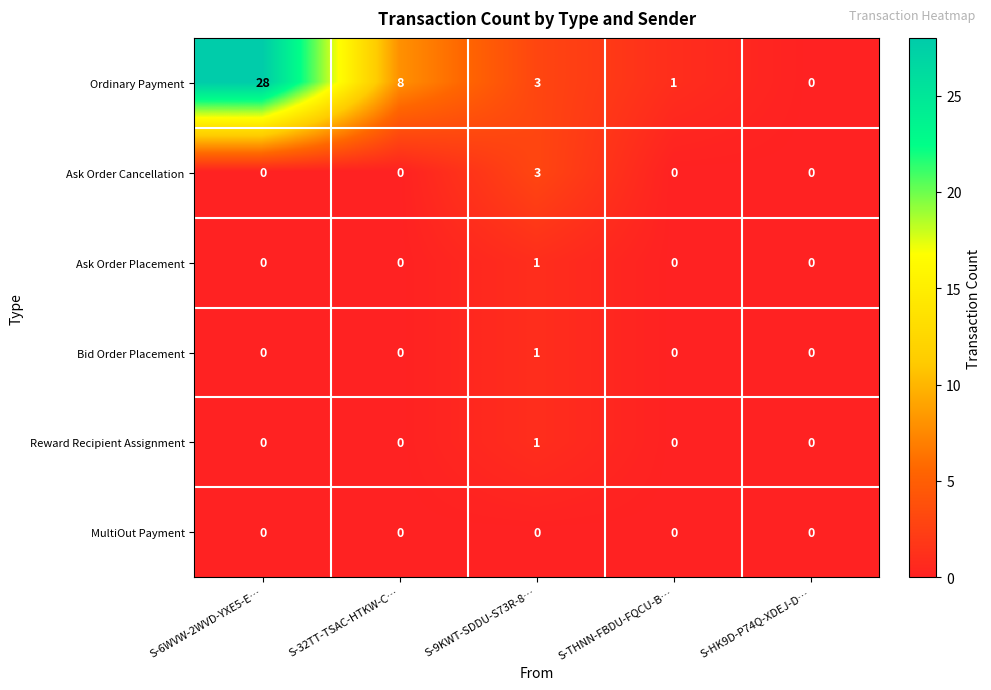

Reading left to right, list all the values displayed in this chart.

Ordinary Payment: S-6WVW-2WVD-YXE5-E…=28	S-32TT-TSAC-HTKW-C…=8	S-9KWT-SDDU-S73R-8…=3	S-THNN-FBDU-FQCU-B…=1	S-HK9D-P74Q-XDEJ-D…=0
Ask Order Cancellation: S-6WVW-2WVD-YXE5-E…=0	S-32TT-TSAC-HTKW-C…=0	S-9KWT-SDDU-S73R-8…=3	S-THNN-FBDU-FQCU-B…=0	S-HK9D-P74Q-XDEJ-D…=0
Ask Order Placement: S-6WVW-2WVD-YXE5-E…=0	S-32TT-TSAC-HTKW-C…=0	S-9KWT-SDDU-S73R-8…=1	S-THNN-FBDU-FQCU-B…=0	S-HK9D-P74Q-XDEJ-D…=0
Bid Order Placement: S-6WVW-2WVD-YXE5-E…=0	S-32TT-TSAC-HTKW-C…=0	S-9KWT-SDDU-S73R-8…=1	S-THNN-FBDU-FQCU-B…=0	S-HK9D-P74Q-XDEJ-D…=0
Reward Recipient Assignment: S-6WVW-2WVD-YXE5-E…=0	S-32TT-TSAC-HTKW-C…=0	S-9KWT-SDDU-S73R-8…=1	S-THNN-FBDU-FQCU-B…=0	S-HK9D-P74Q-XDEJ-D…=0
MultiOut Payment: S-6WVW-2WVD-YXE5-E…=0	S-32TT-TSAC-HTKW-C…=0	S-9KWT-SDDU-S73R-8…=0	S-THNN-FBDU-FQCU-B…=0	S-HK9D-P74Q-XDEJ-D…=0